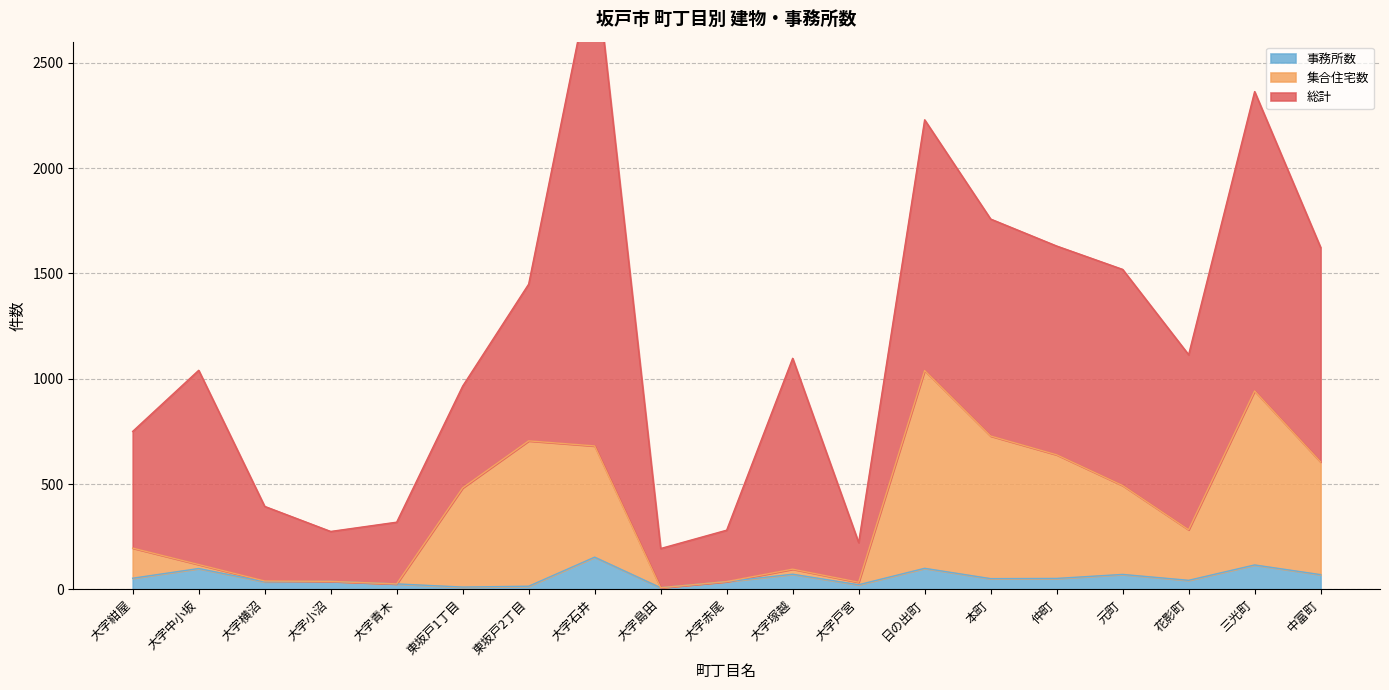

In 集合住宅数, how many points are lower than both neighbors (excluding endpoints)?

4